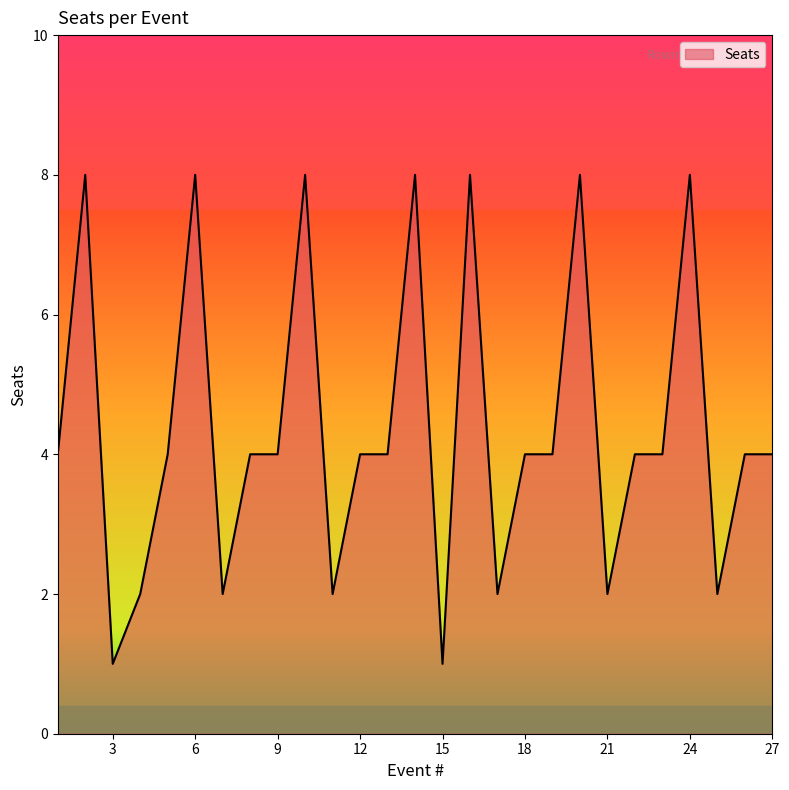

What is the greatest value displayed?

8